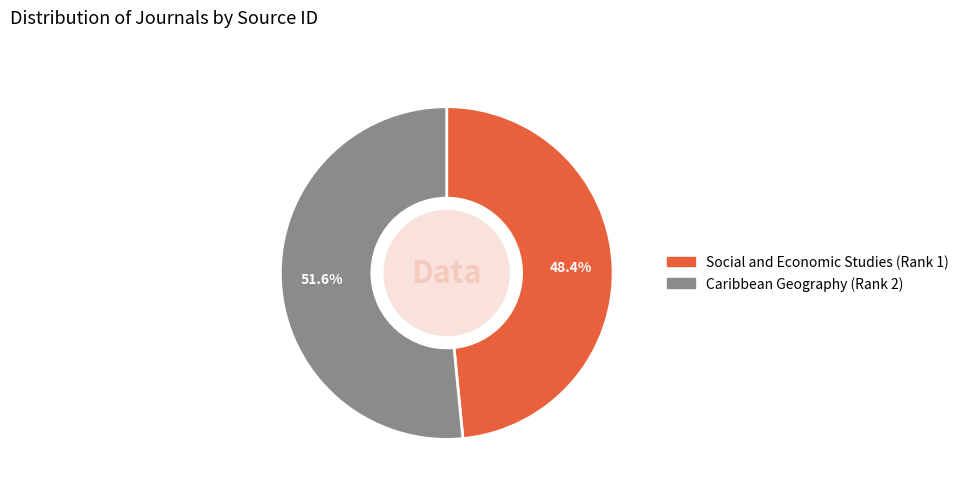

Combined, do Caribbean Geography and Social and Economic Studies account for over 50%?

Yes